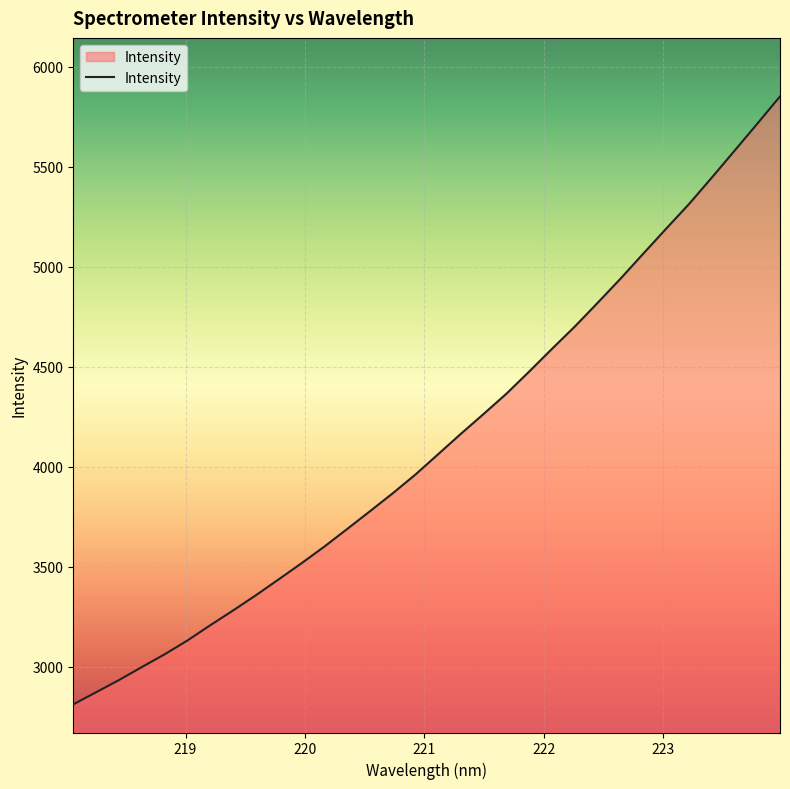

Reading left to right, what are all the values shown in this chart?

2812.8	2873.3	2934.2	2999.0	3062.9	3132.1	3208.2	3282.1	3358.3	3437.7	3518.2	3601.4	3689.3	3778.2	3868.1	3962.2	4064.2	4166.5	4266.0	4367.3	4478.4	4591.8	4703.2	4821.5	4941.8	5066.9	5191.4	5314.1	5446.2	5580.7	5715.9	5852.8